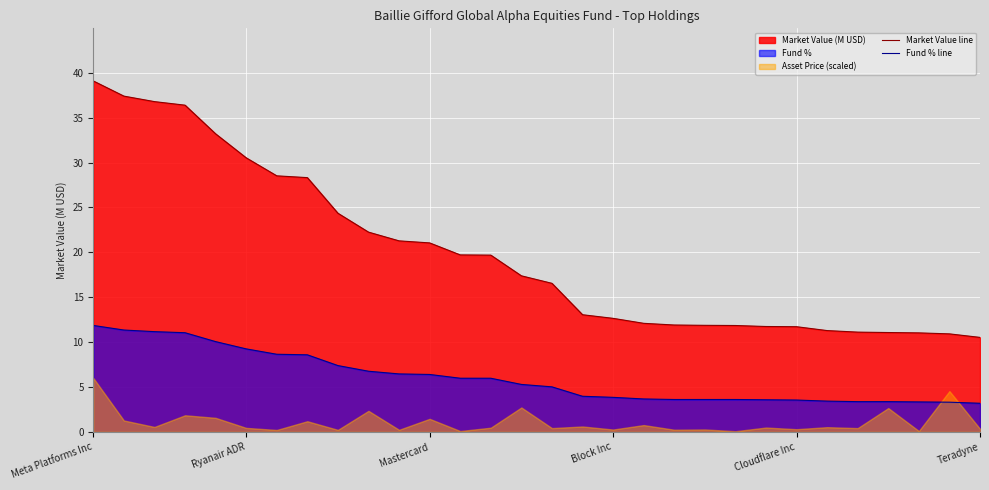

What is the maximum value for Fund % line?

11.9